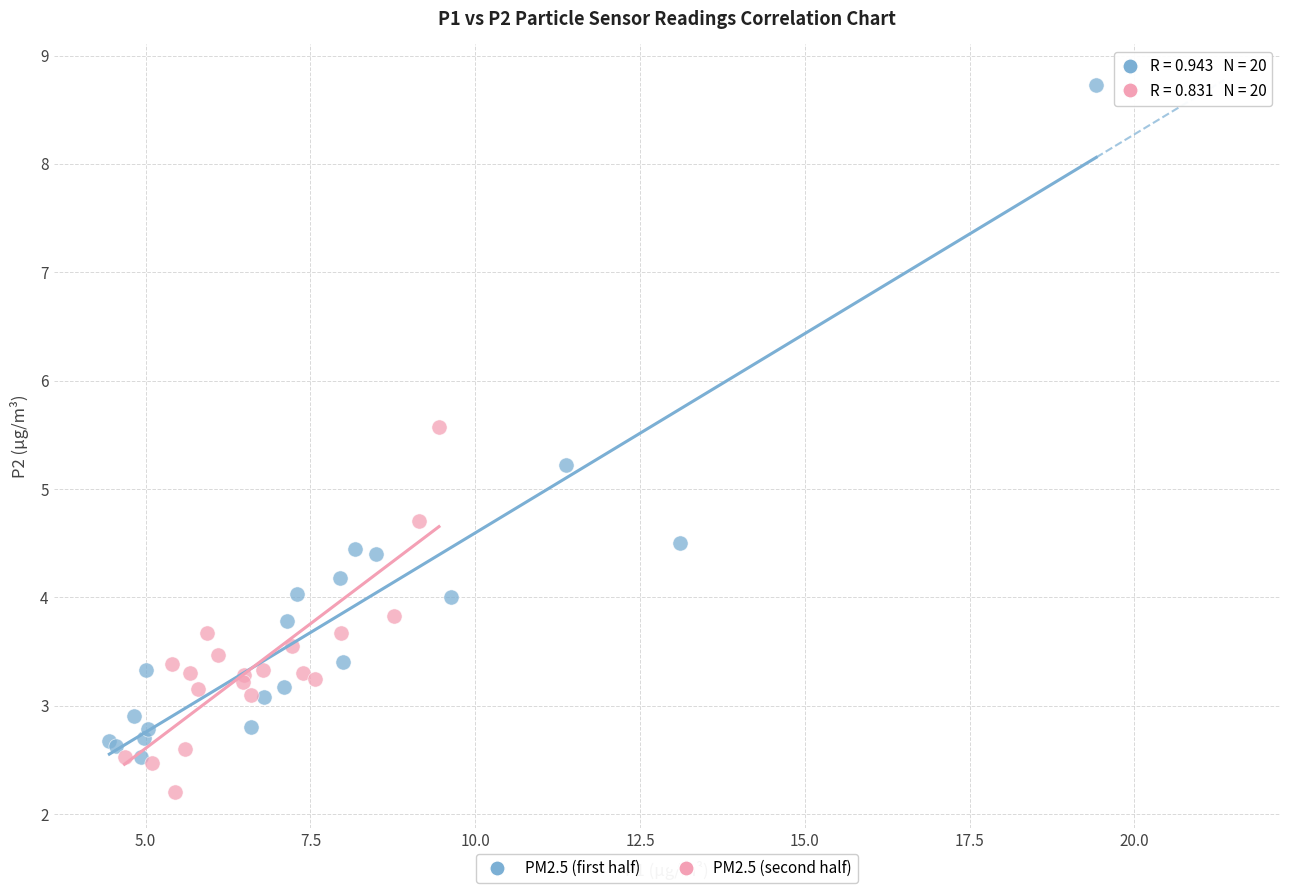

Which series contains the highest Y value?

PM2.5 (first half)